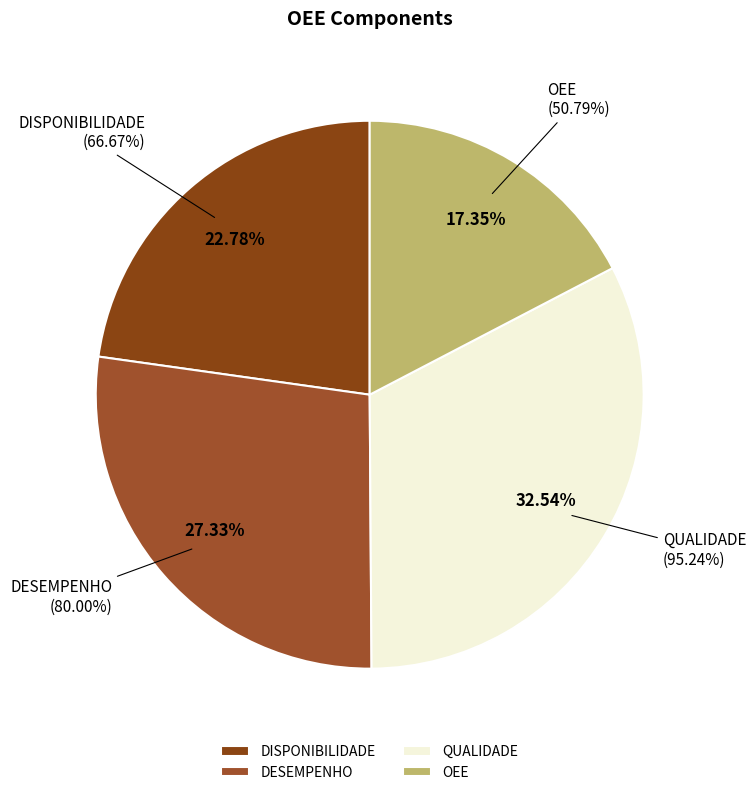

What is the smallest slice in the pie chart?

OEE